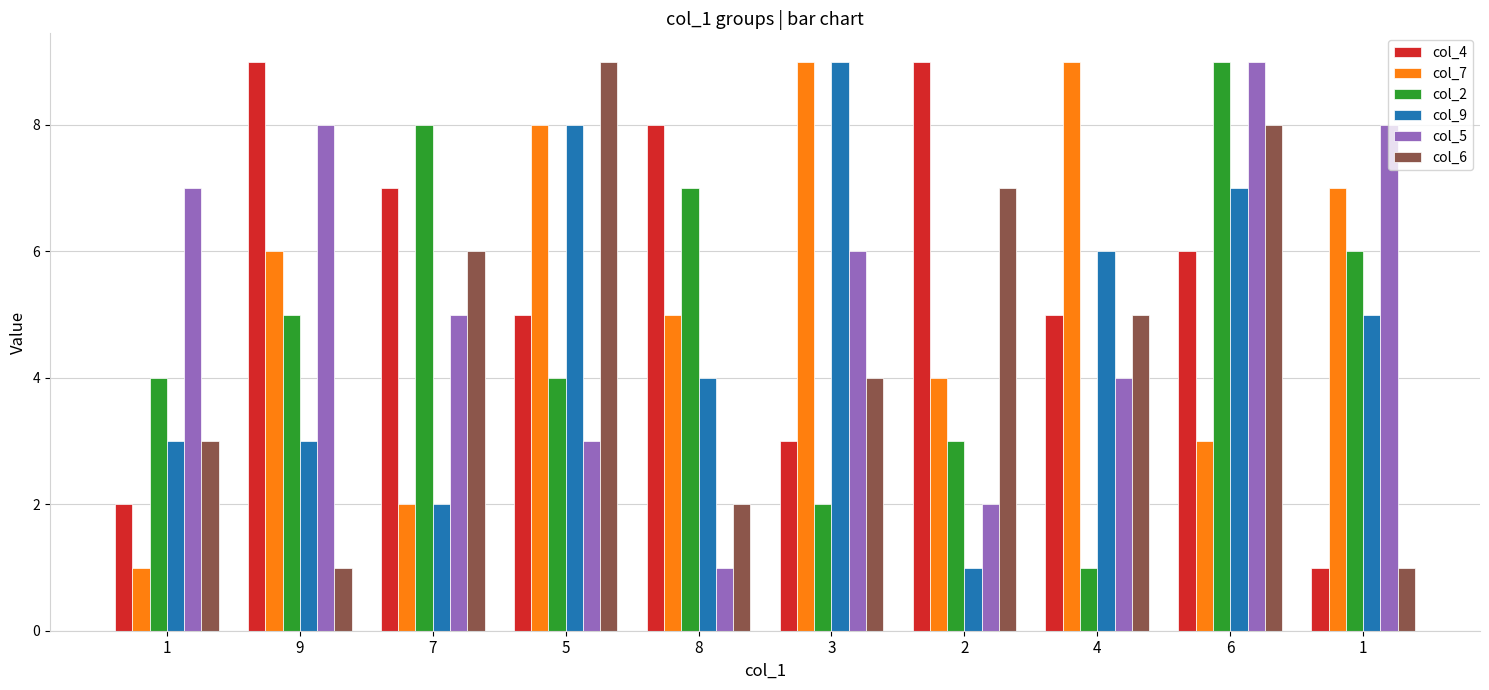

What are all the series names shown in the legend?

col_4, col_7, col_2, col_9, col_5, col_6